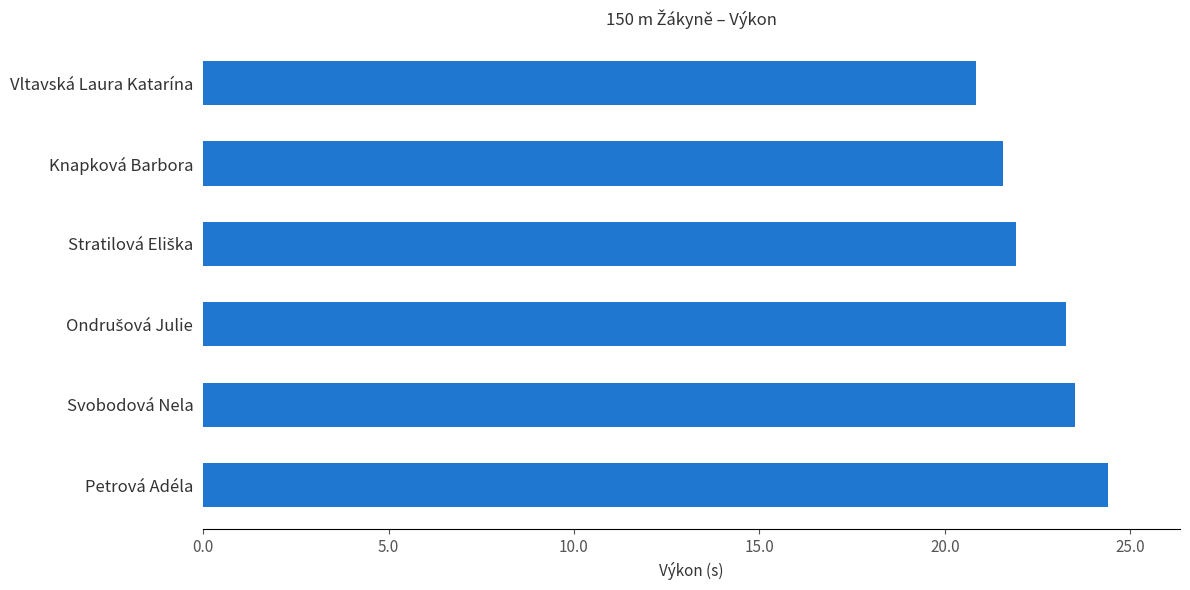

The chart shows a value of 29.3 at Knapková Barbora. True or false?

False